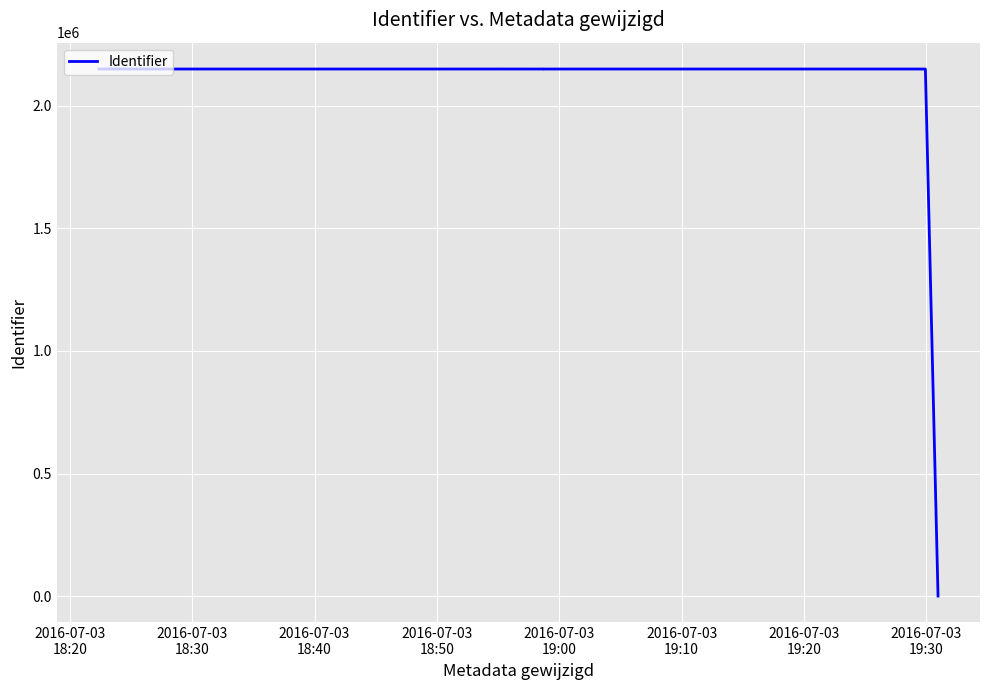

What is the value of the 5th point from the left?

2150696